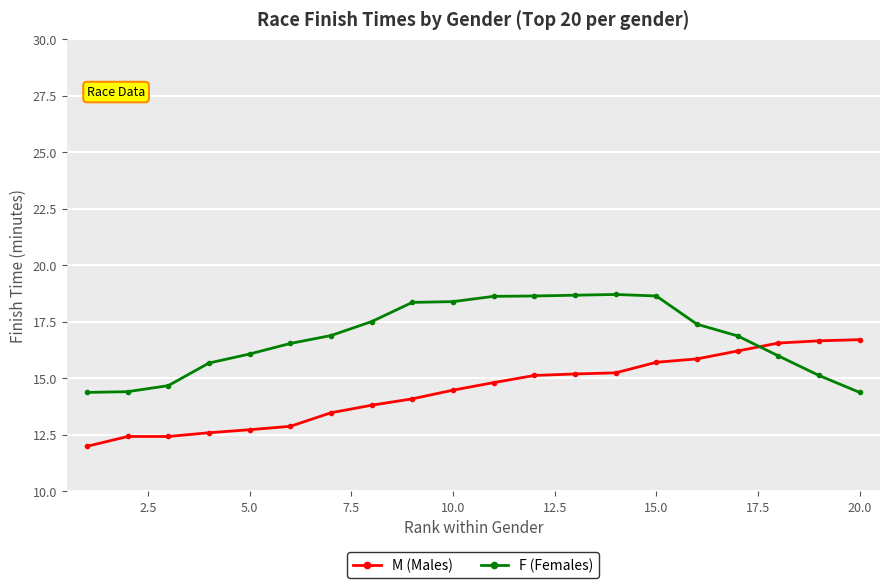

Is this an area chart (filled region under the line)?

No